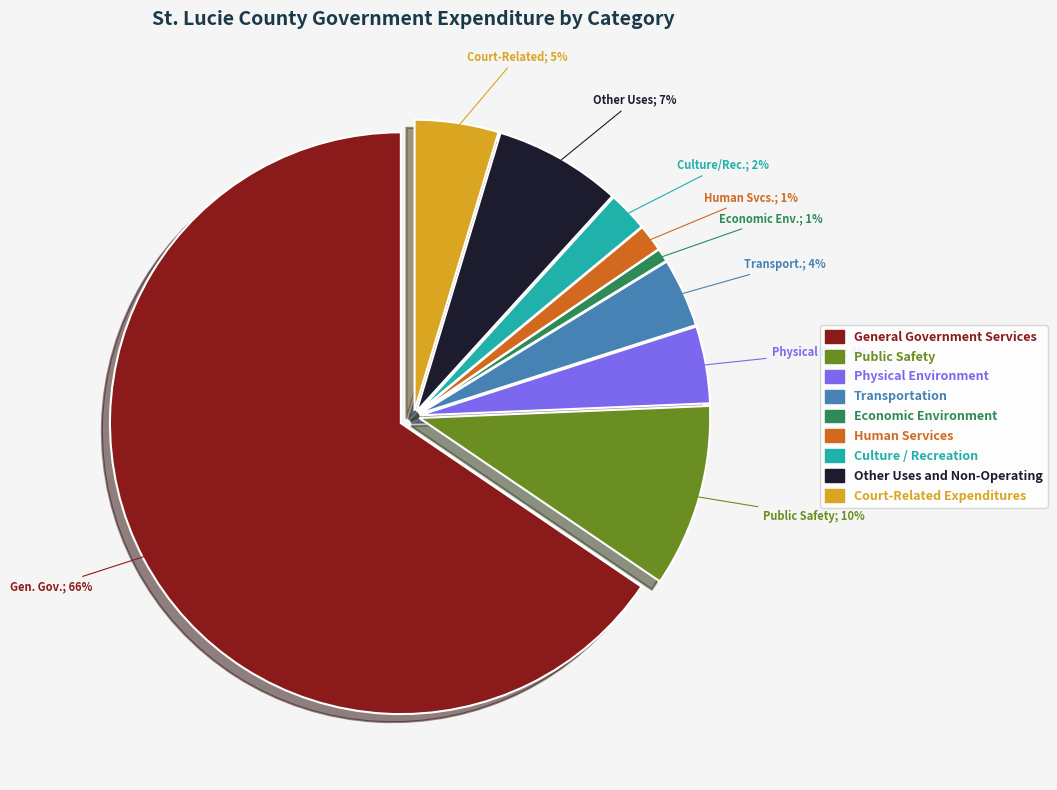

To the nearest percent, what percentage of the pie is General Government Services?

66%